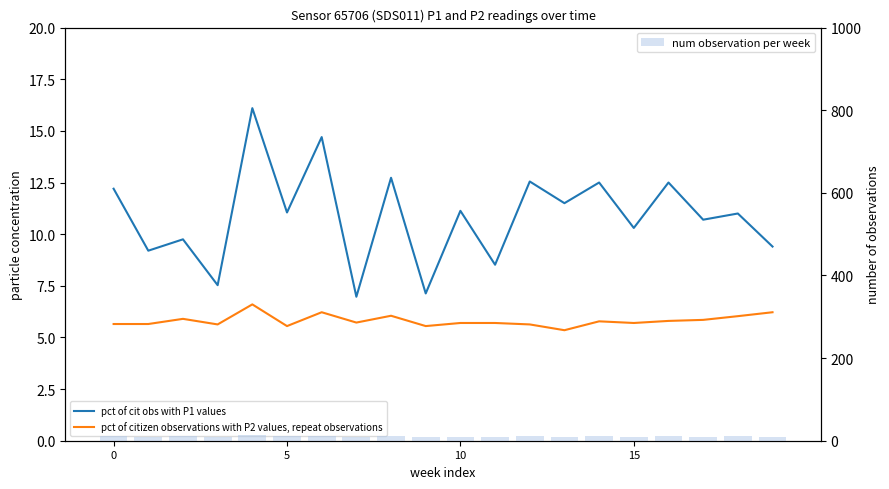

What is the smallest value displayed?

5.3